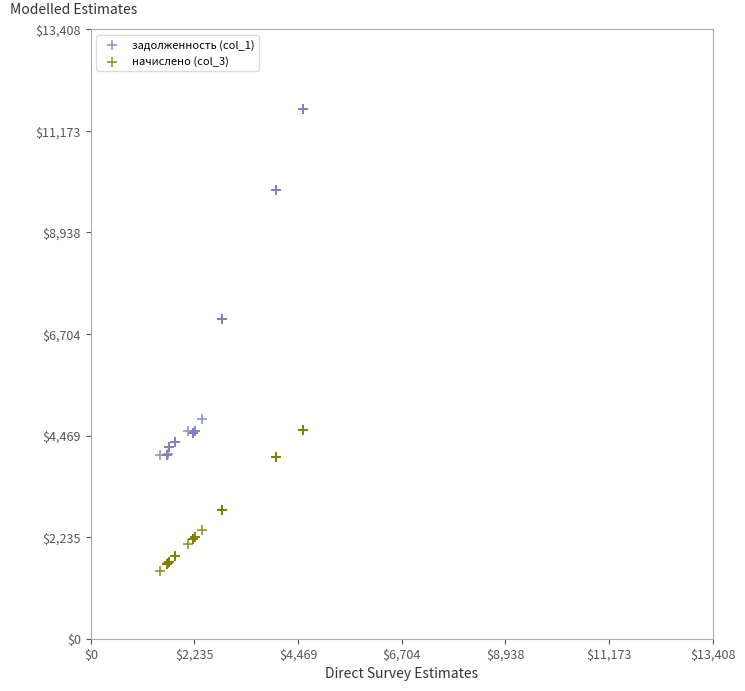

What is the X range (max minus min) for the scatter plot?

3094.8